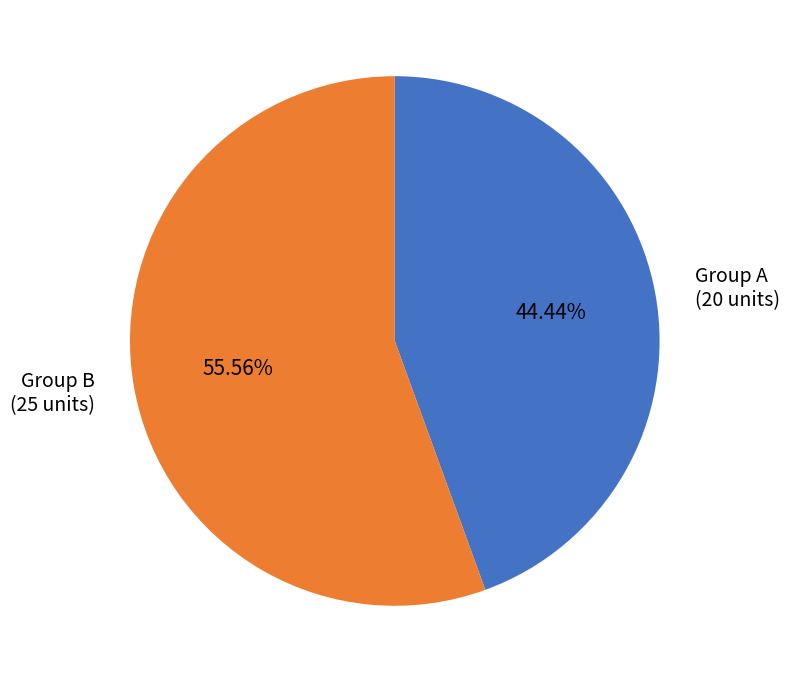

What is the largest slice in the pie chart?

Group B (25 units)